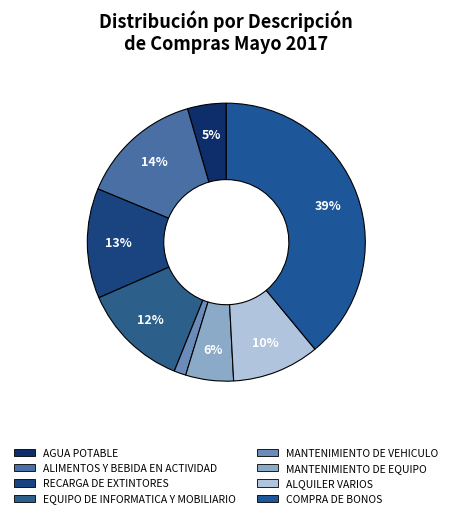

How many segments does this pie chart have?

8